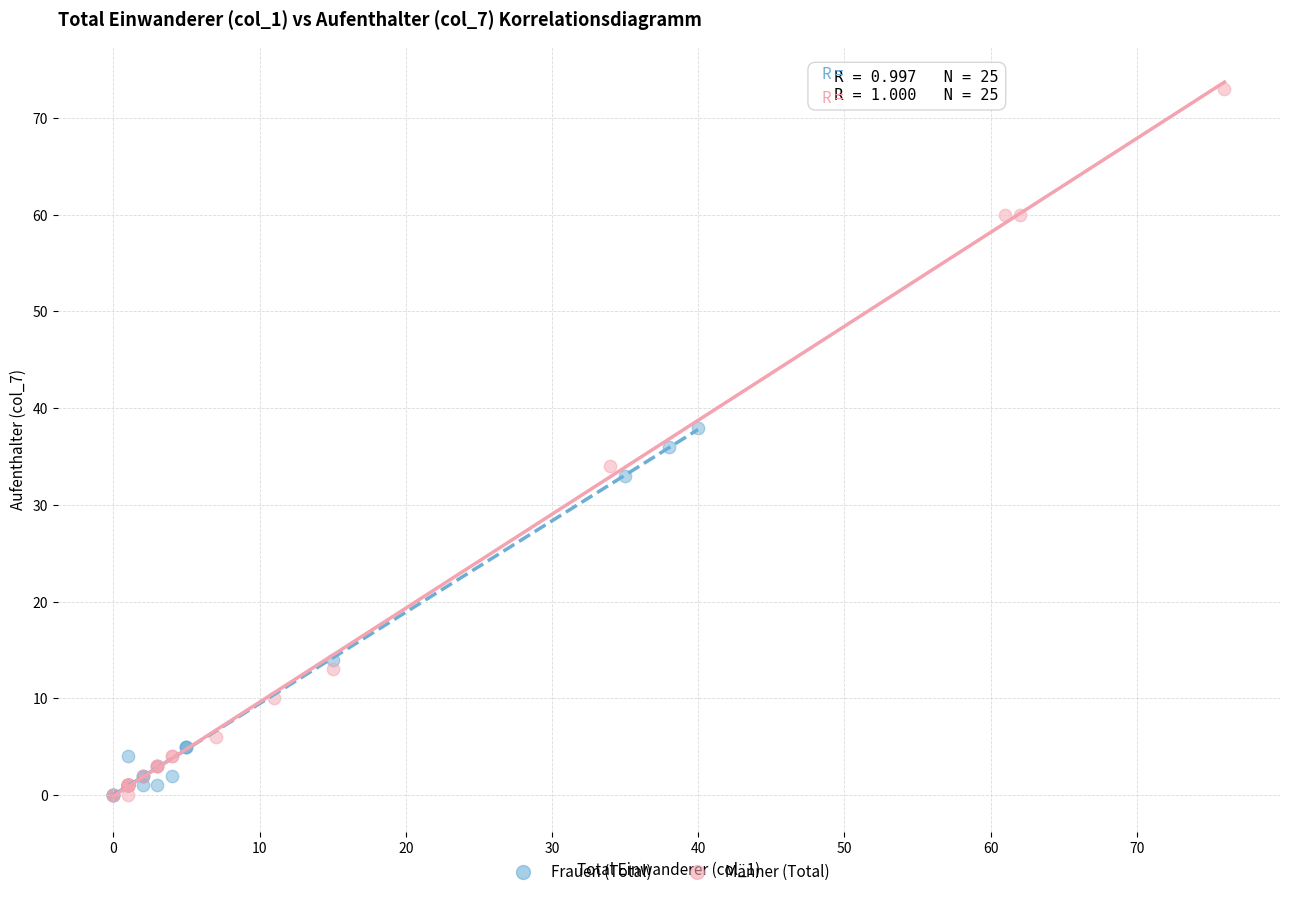

Which series contains the highest Y value?

Männer (Total)